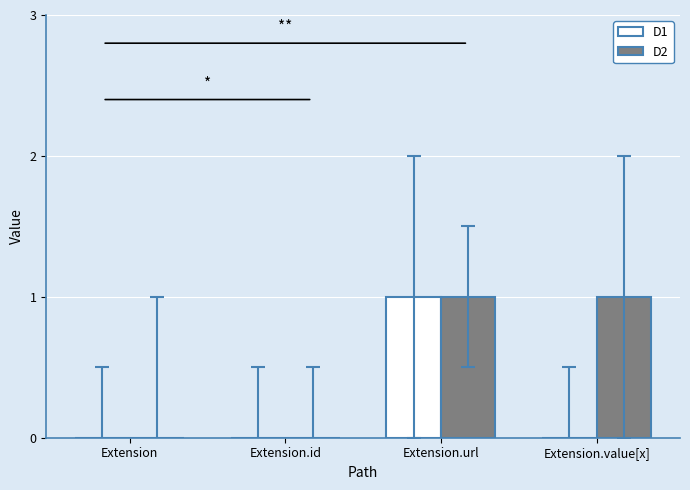

How many D2 values are between 0 and 1?

4